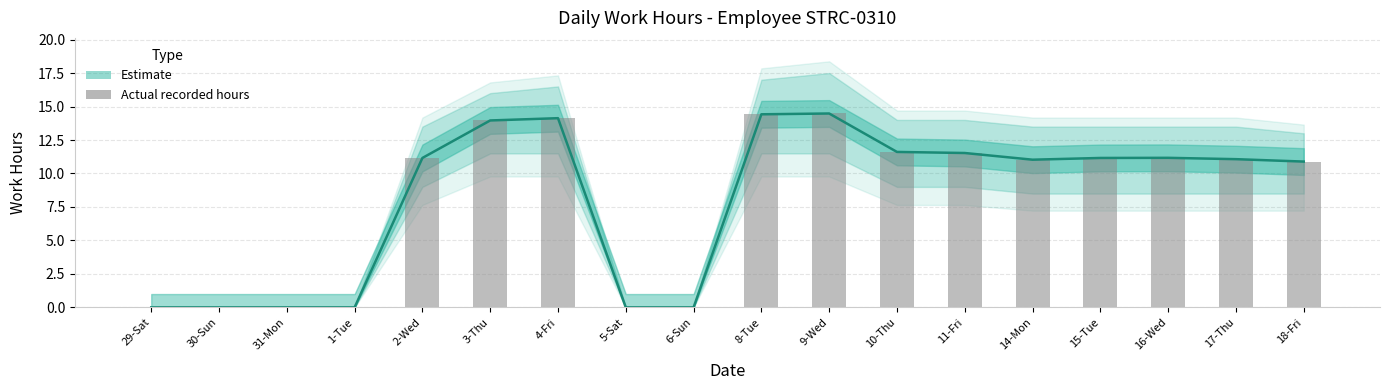

What is the average value?

8.1